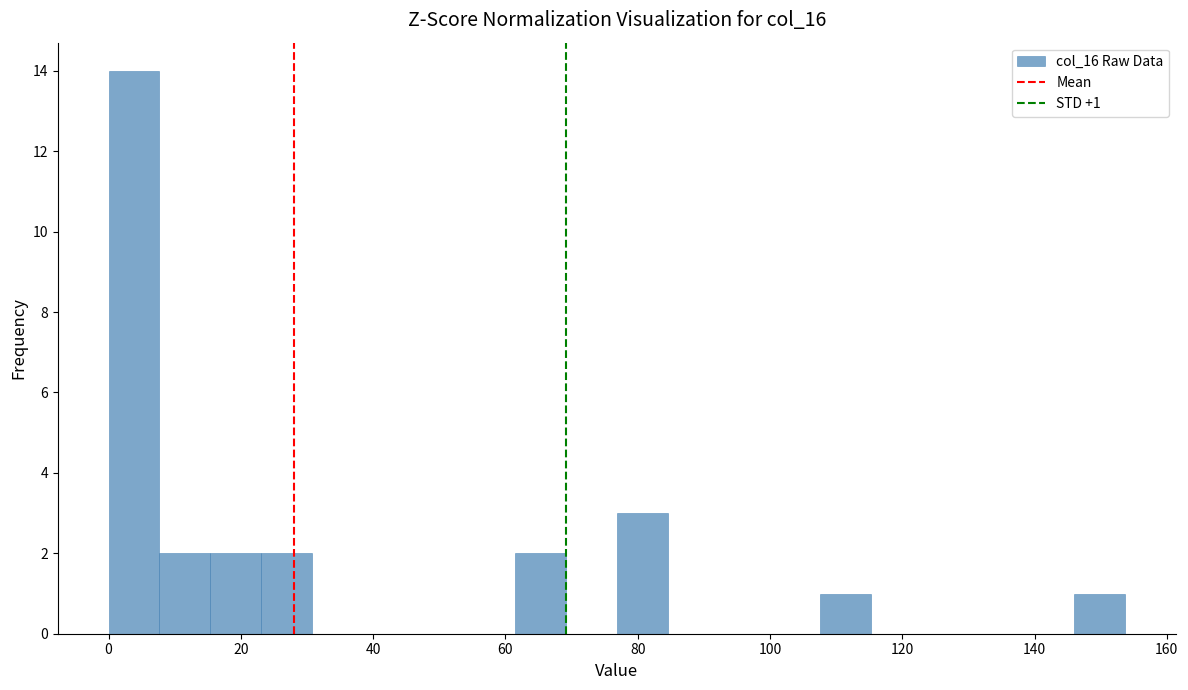

Around what value on the x-axis is the tallest bar? Give the approximate position of its centre, as read against the axis.

4